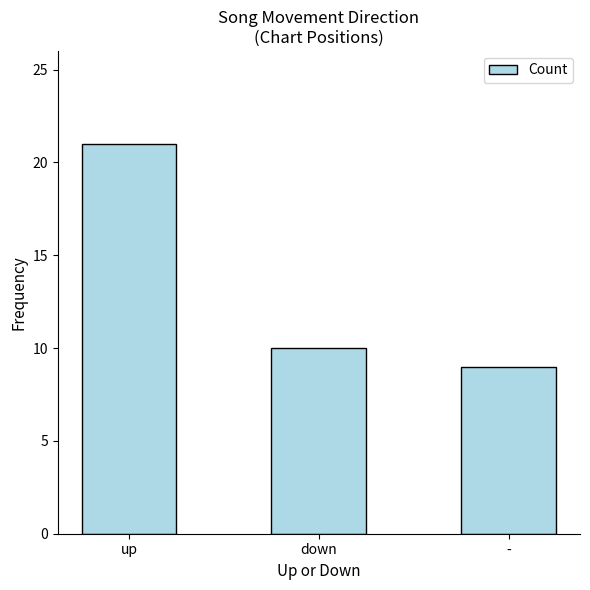

List the labels in order of value, smallest first.

-, down, up